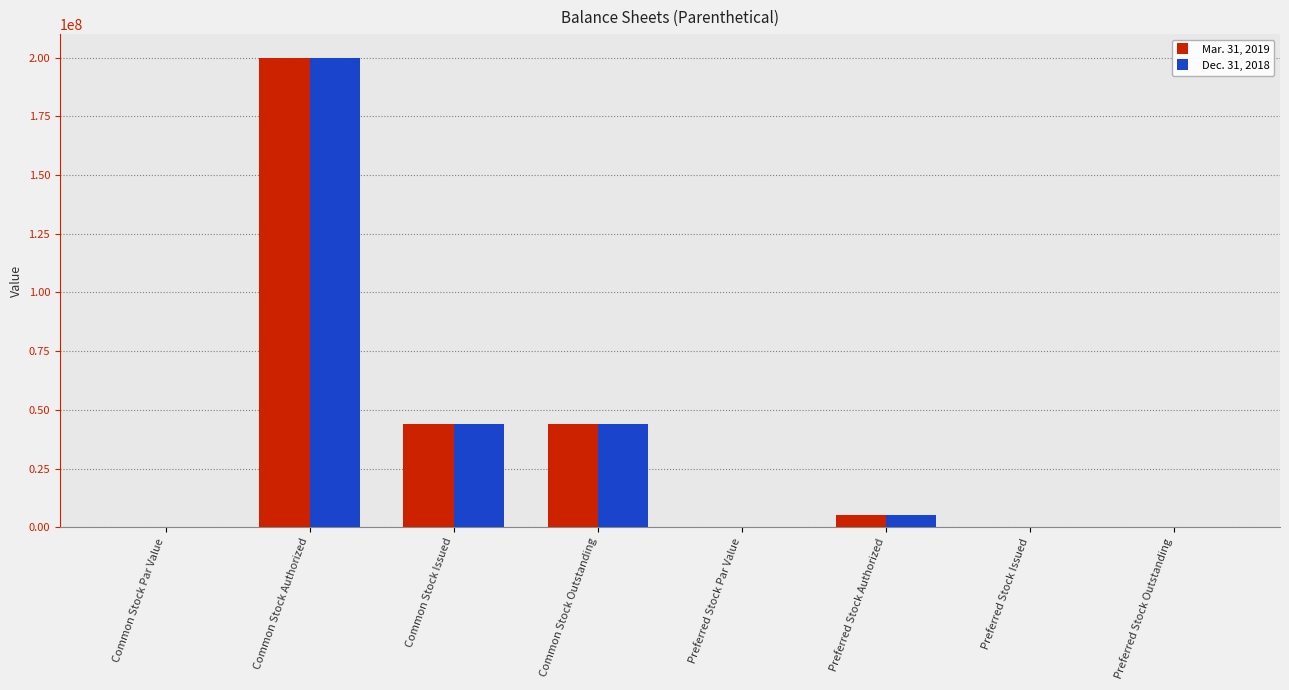

At which category is the sum across all series the highest?

Common Stock Authorized